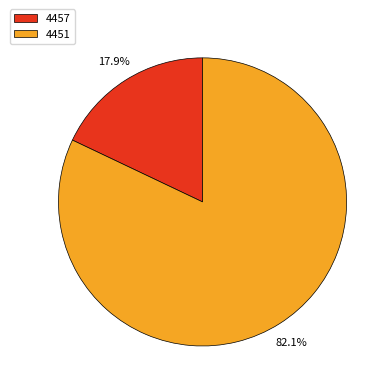

Count the number of slices in the pie.

2